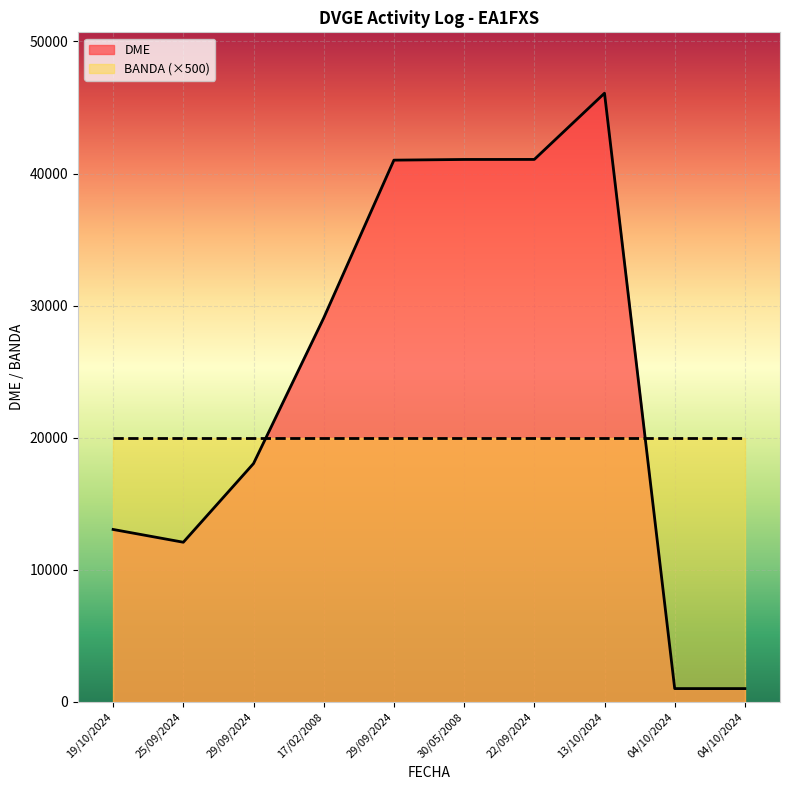

True or false: the data shows 72200 at 30/05/2008.

False